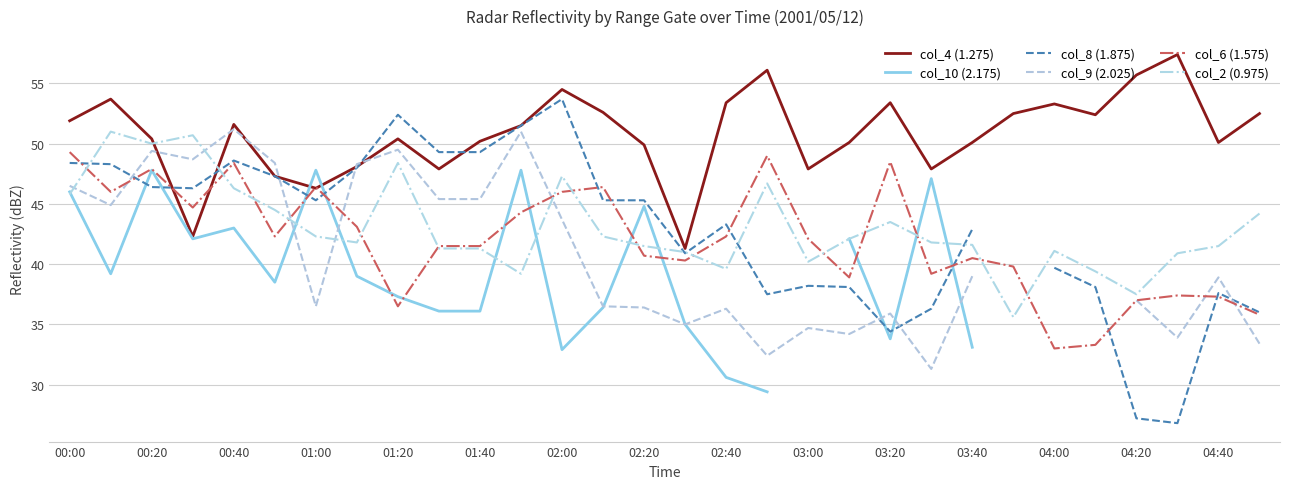

How many lines are shown in the chart?

6